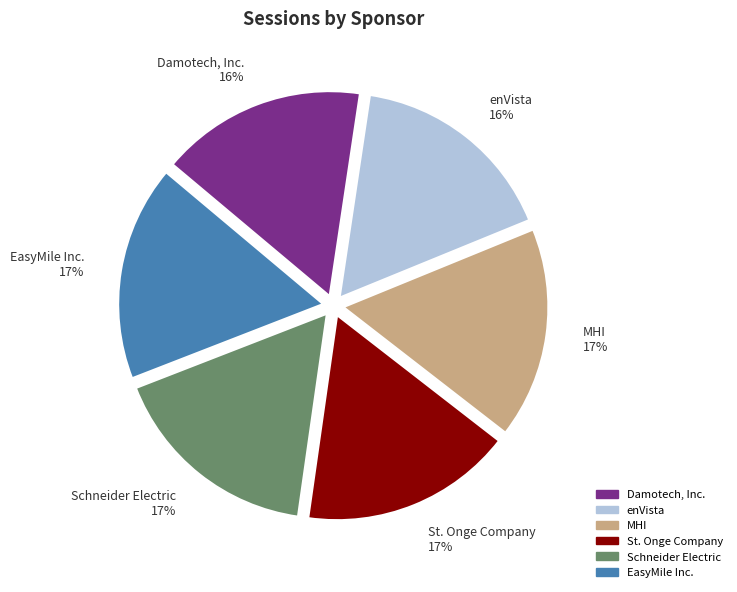

Does St. Onge Company represent more than half of the total?

No